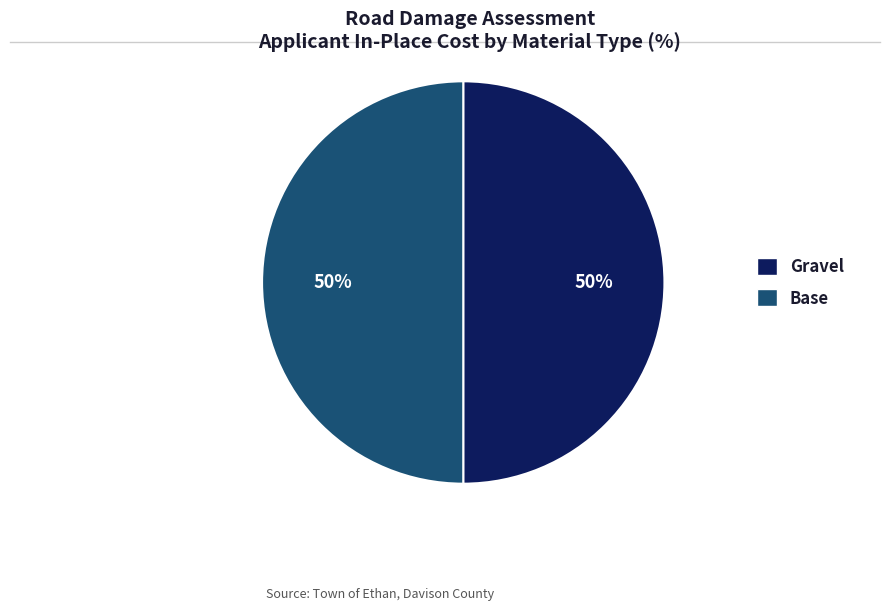

To the nearest percent, what is the average slice percentage?

50%